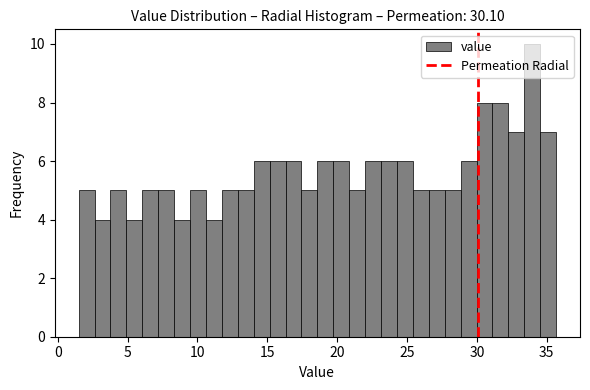

Read against the x-axis, roughly where is the centre of the tallest bar?

34.0